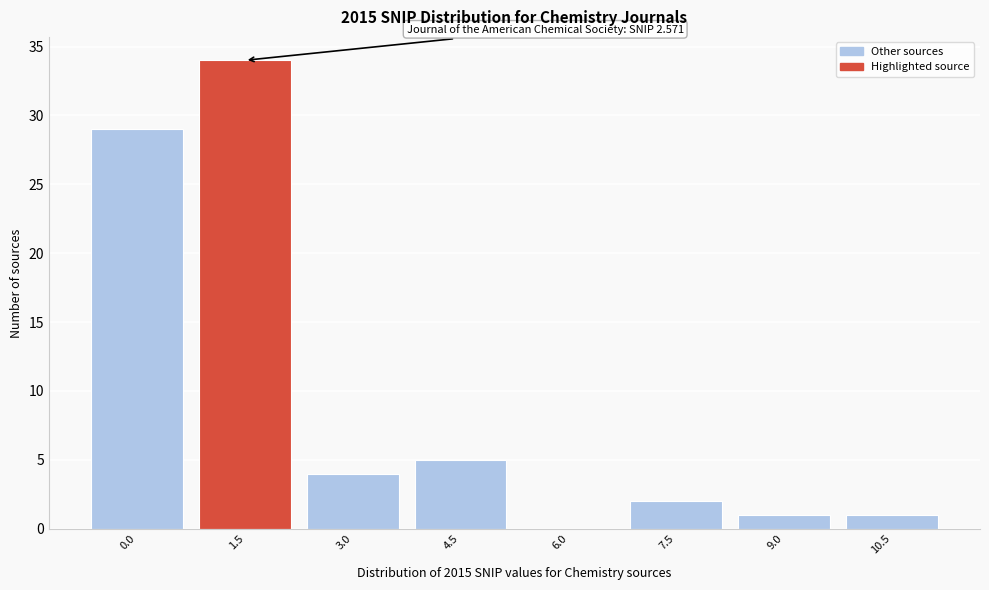

Reading right to left, extract all data points from this chart.

10.5=1	9.0=1	7.5=2	6.0=0	4.5=5	3.0=4	1.5=34	0.0=29